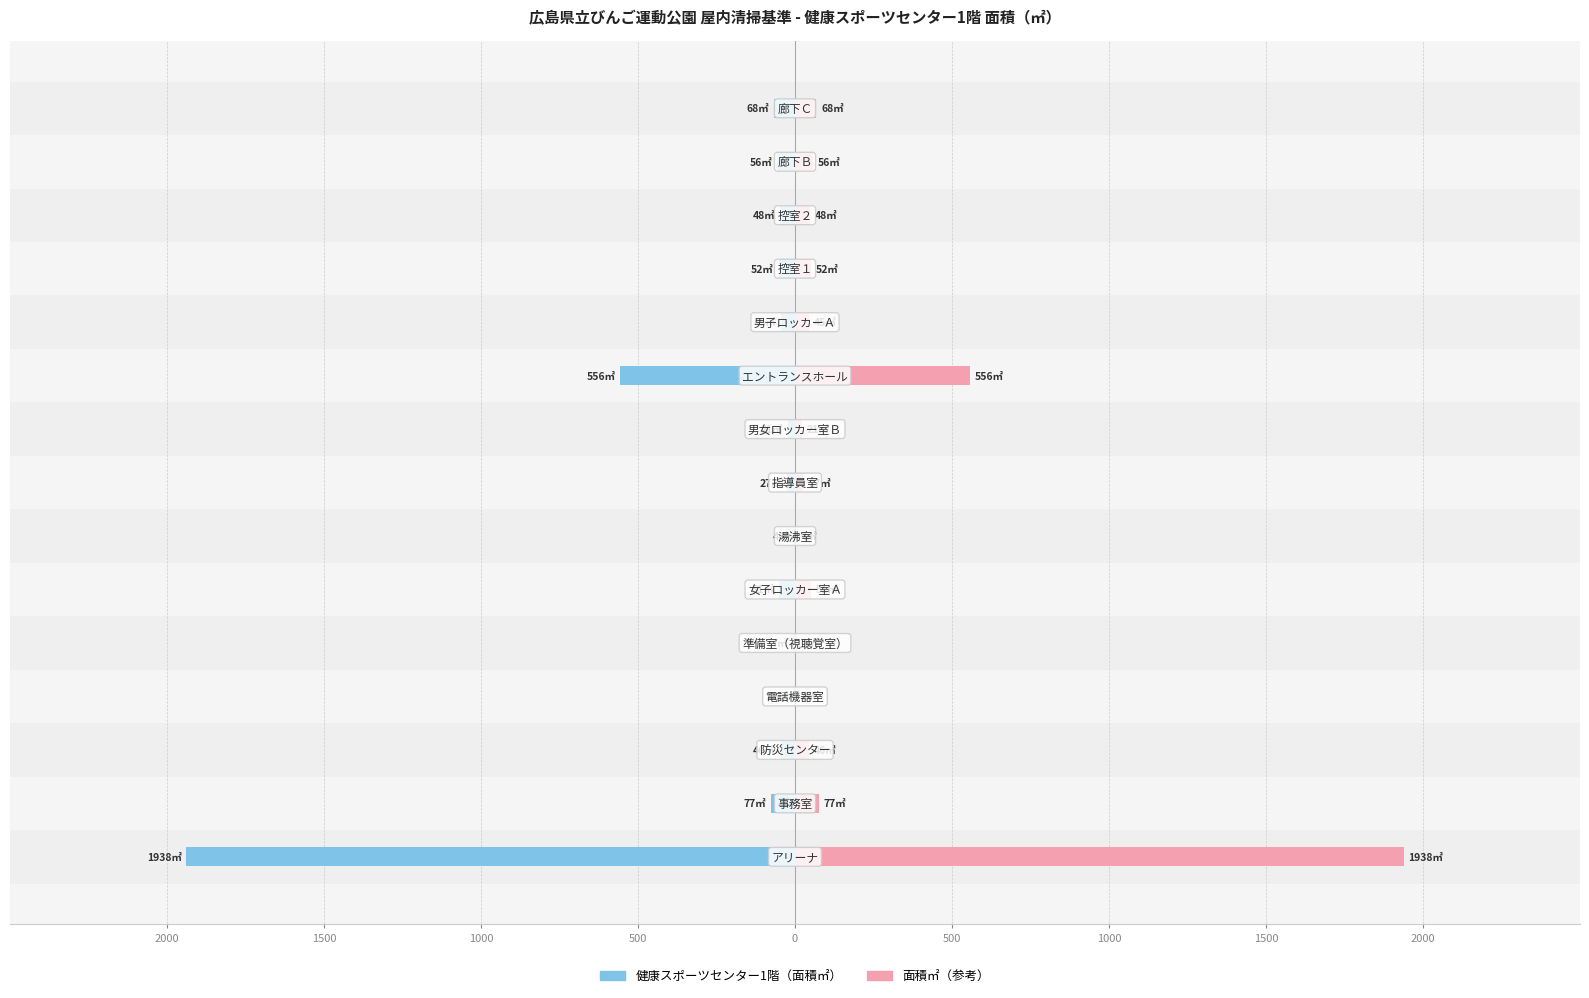

At how many categories does at least one series exceed -54?

15